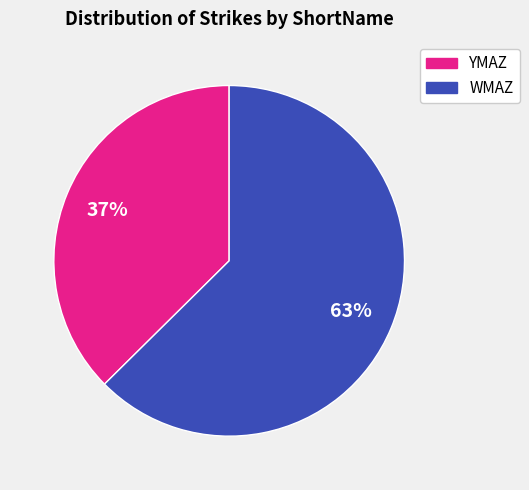

Is there any slice that represents more than half of the pie?

Yes